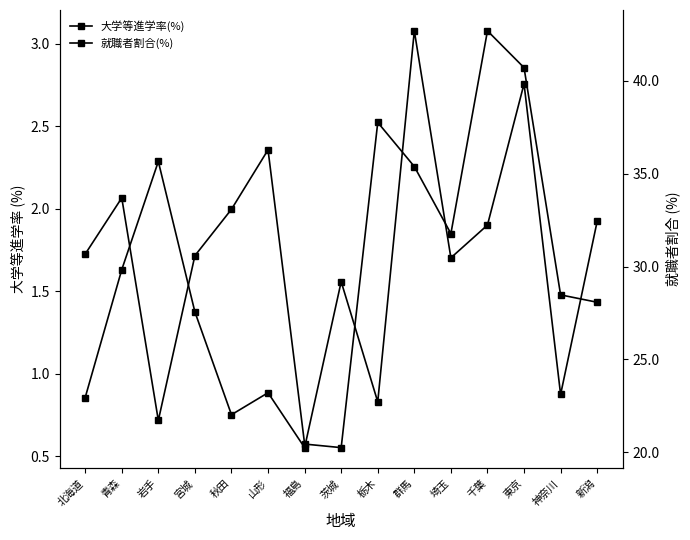

What is the label of the 6th point from the right?

群馬